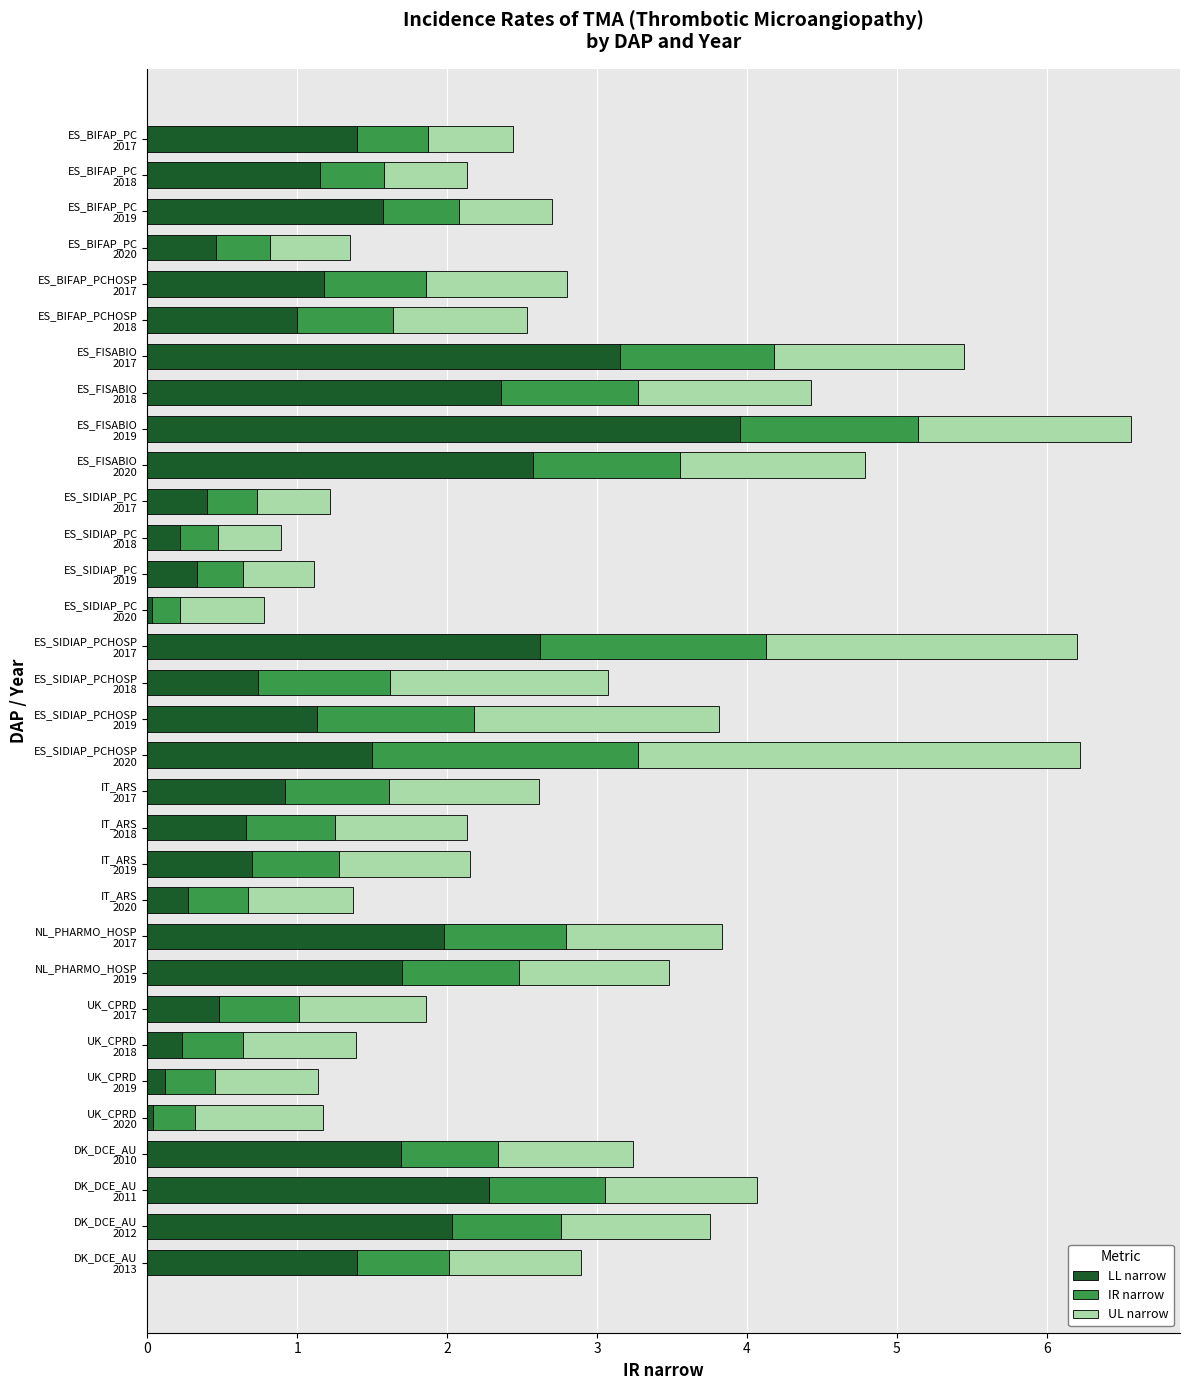

What is the maximum value for LL narrow?

4.0